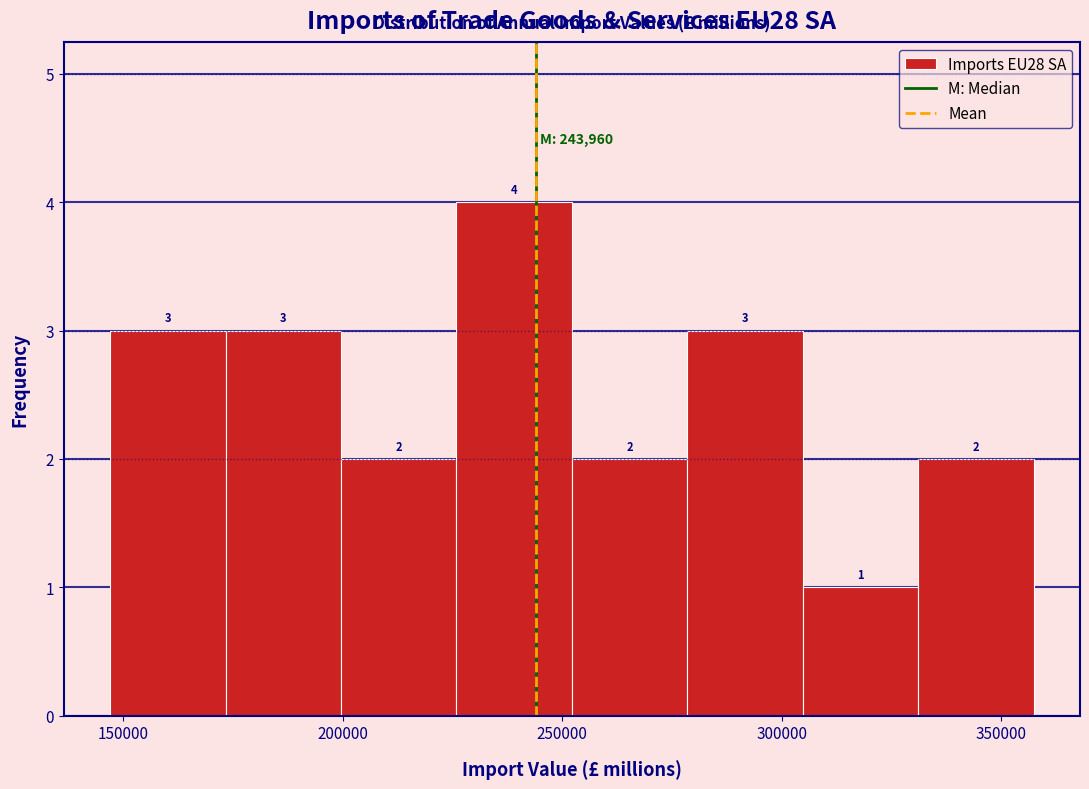

Which range on the x-axis has the tallest bar?

225000 to 250000